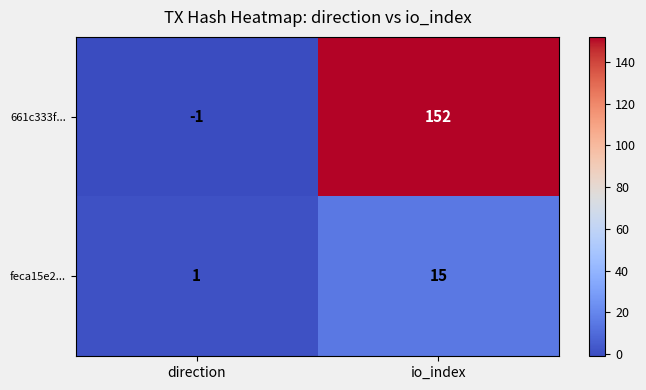

How many values in 661c333f... are above zero?

1